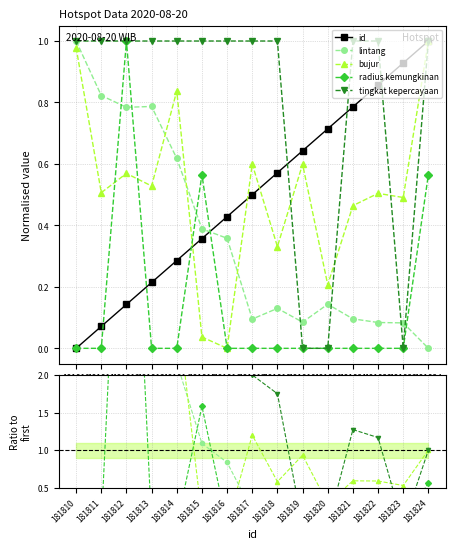

True or false: bujur has more than 2 interior local peaks.

True